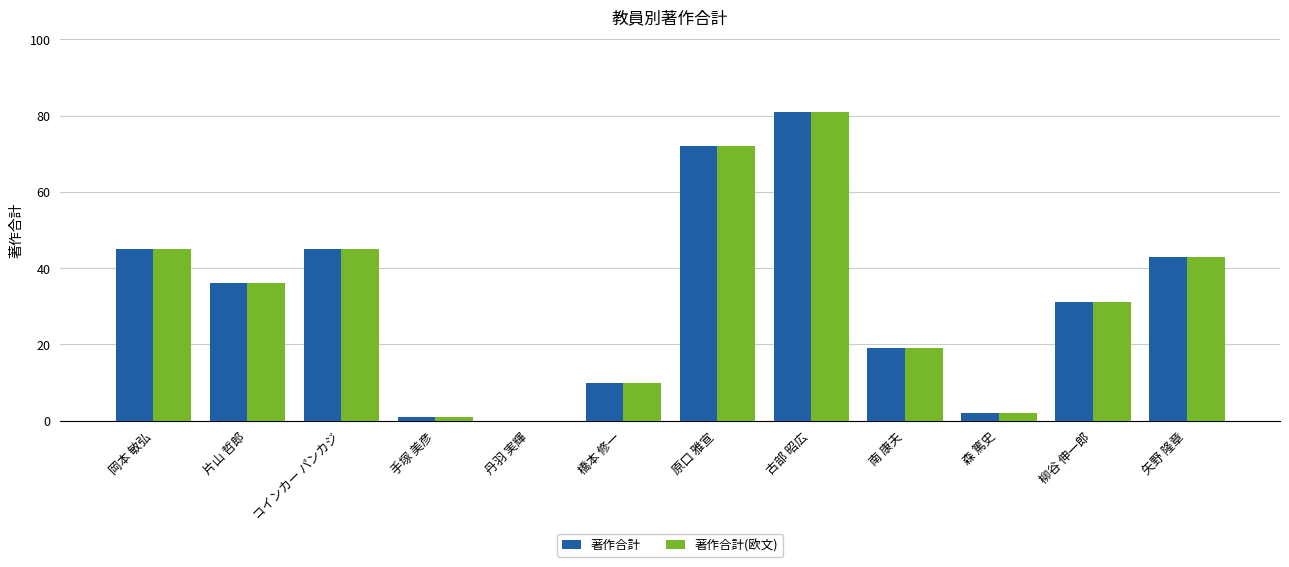

Are the bars grouped side by side (vs. stacked)?

Yes